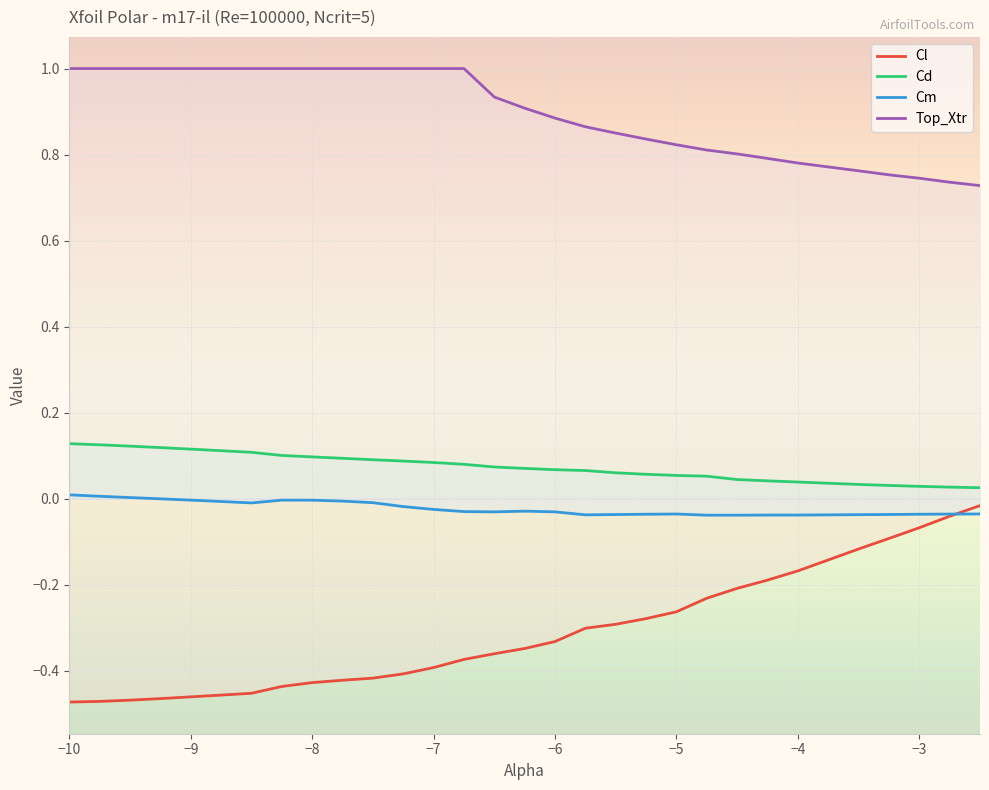

Which series has the largest total across all categories?

Top_Xtr